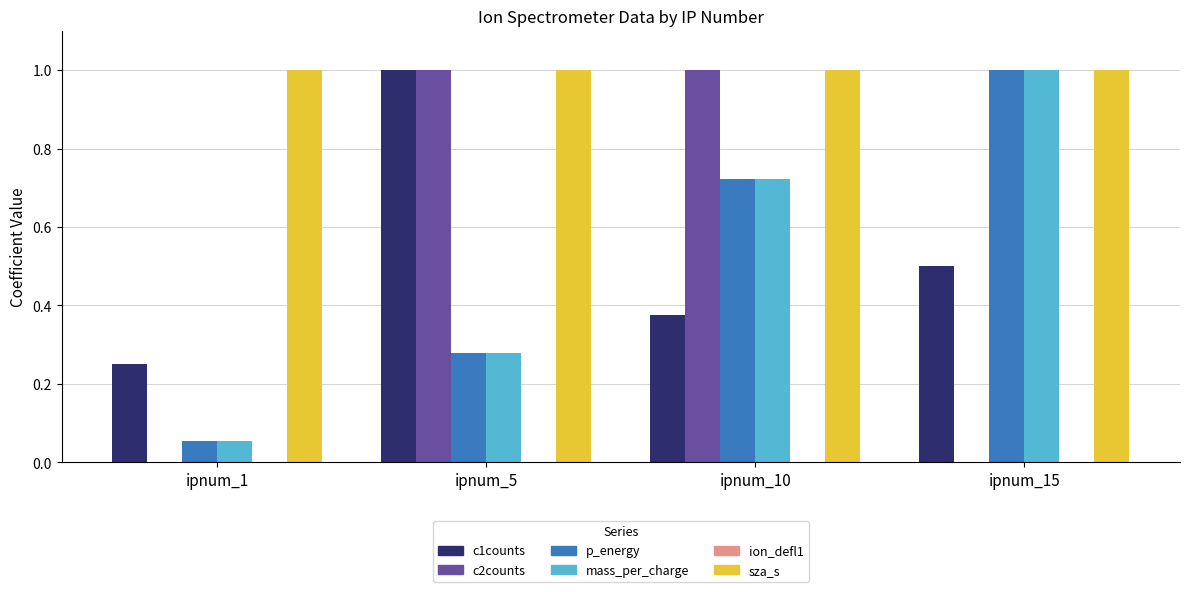

Which series has the widest spread of values?

c2counts